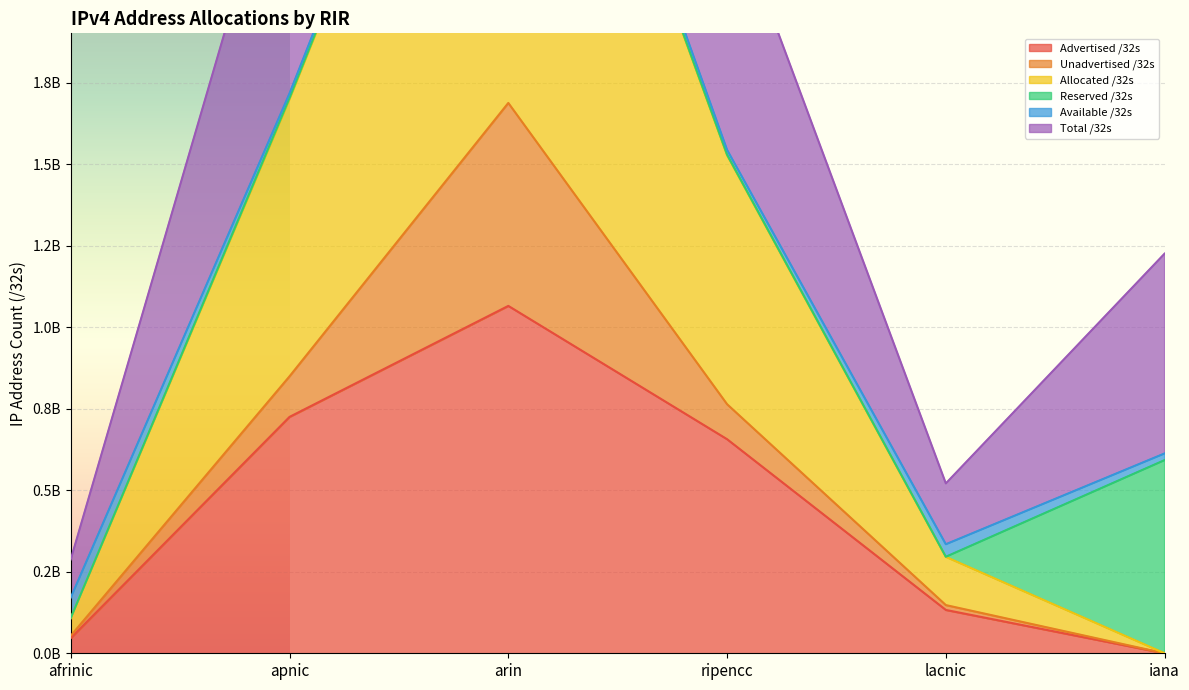

What is the total value across all series at apnic?

4161555196